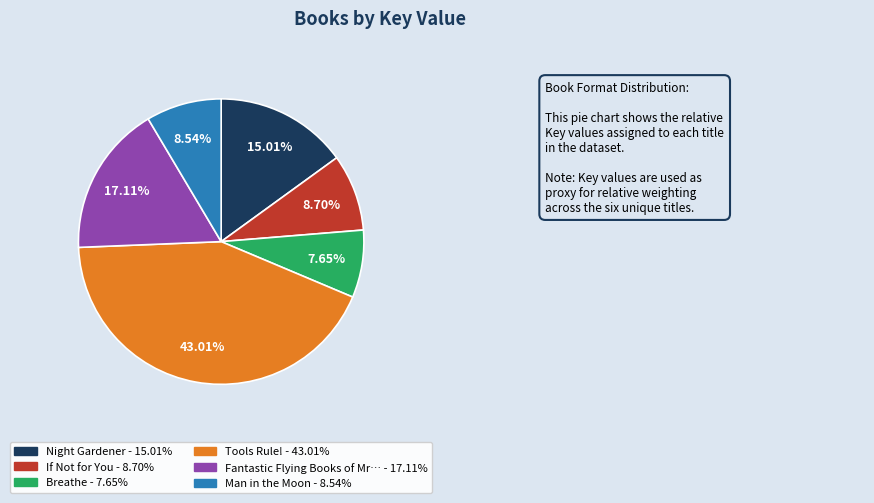

Does any single category account for the majority?

No